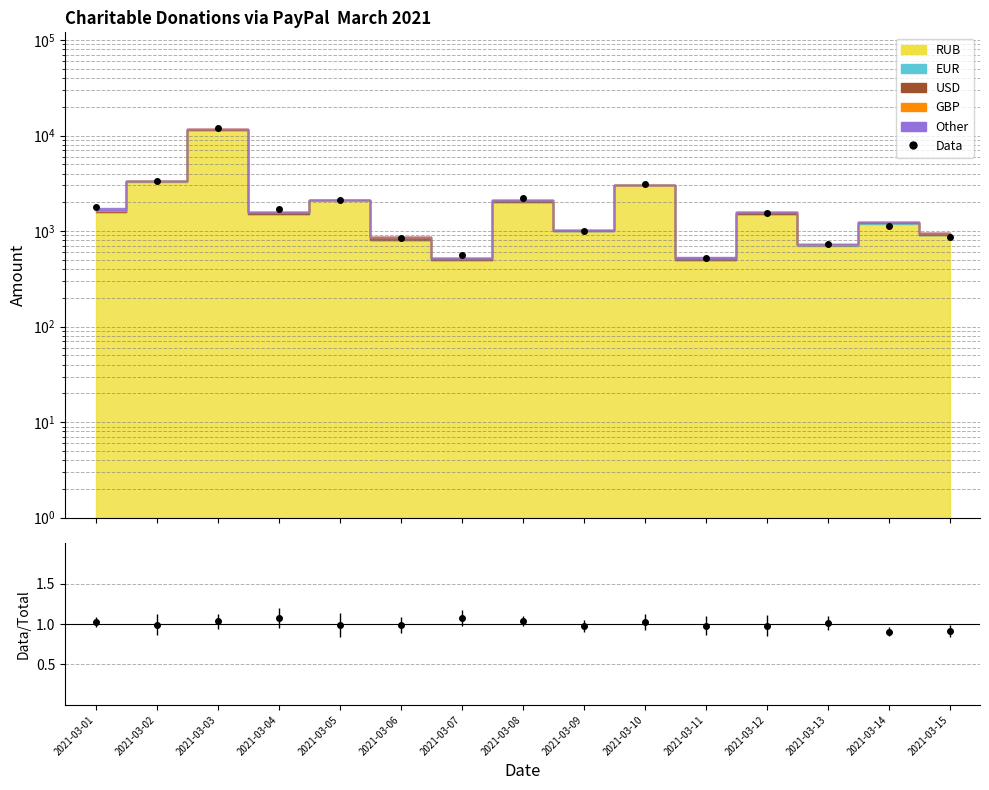

Count the number of categories in the chart.

15